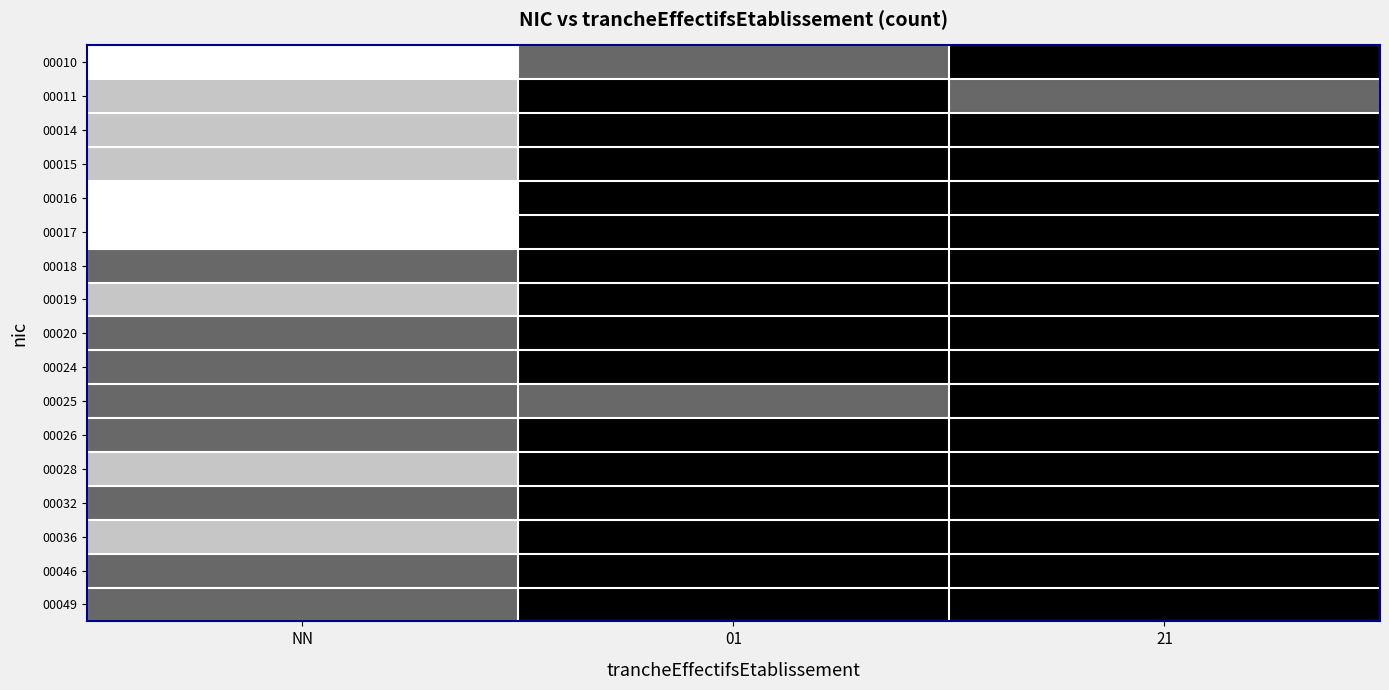

At which category is the sum across all series the highest?

NN